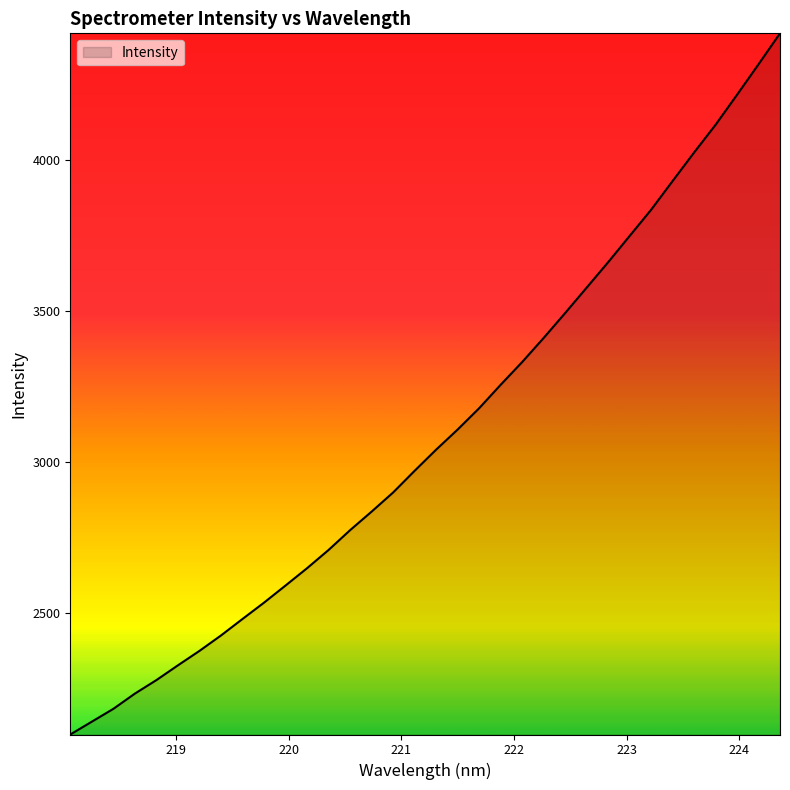

What is the smallest value displayed?

2097.1